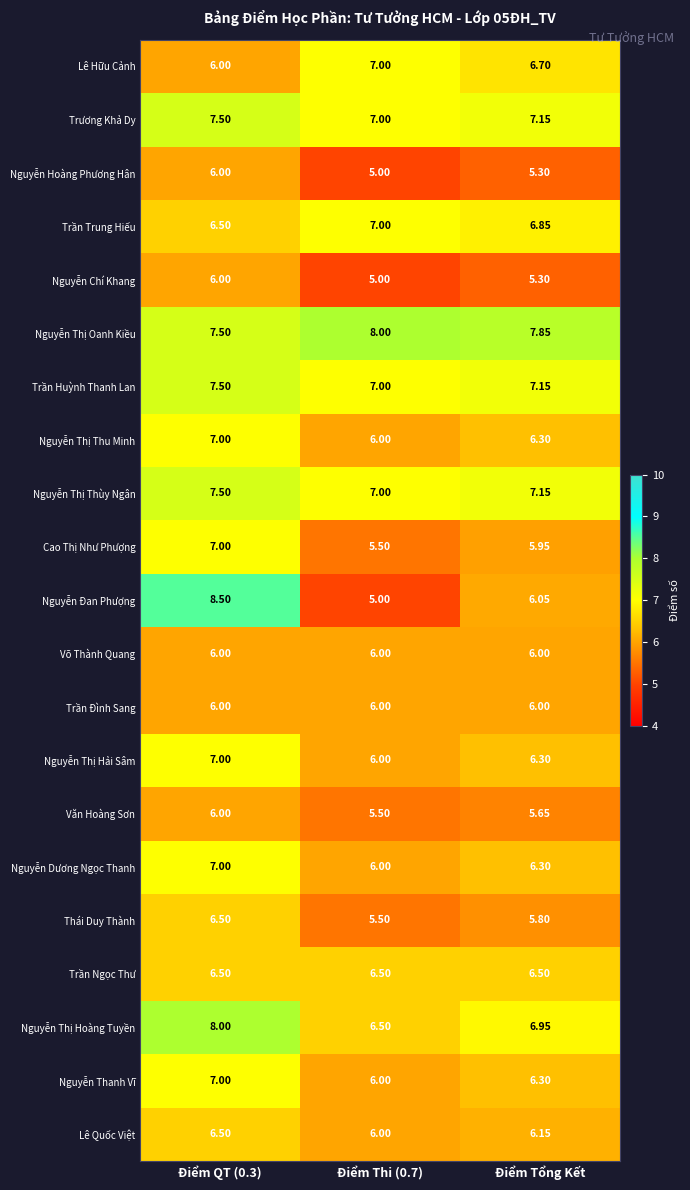

How many data points in Nguyễn Thị Hải Sâm are above 6?

2